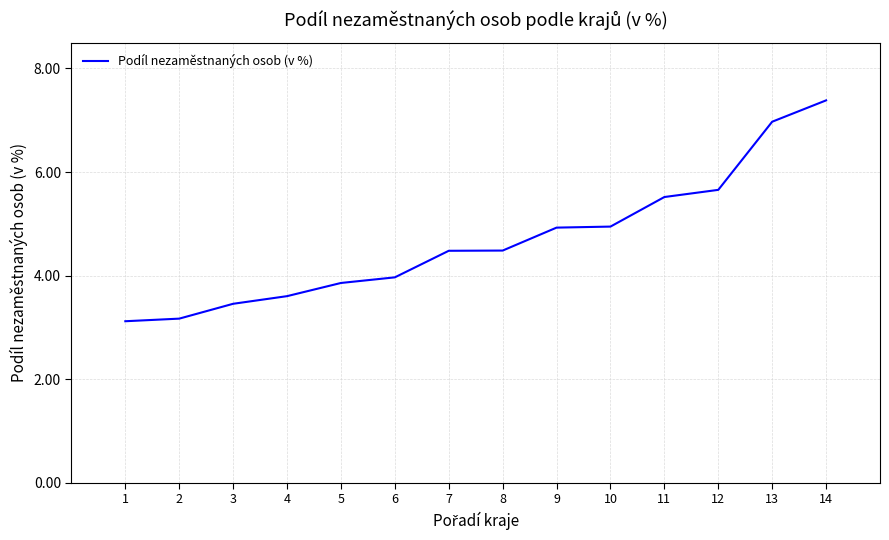

What value does the data have at 9?

4.9